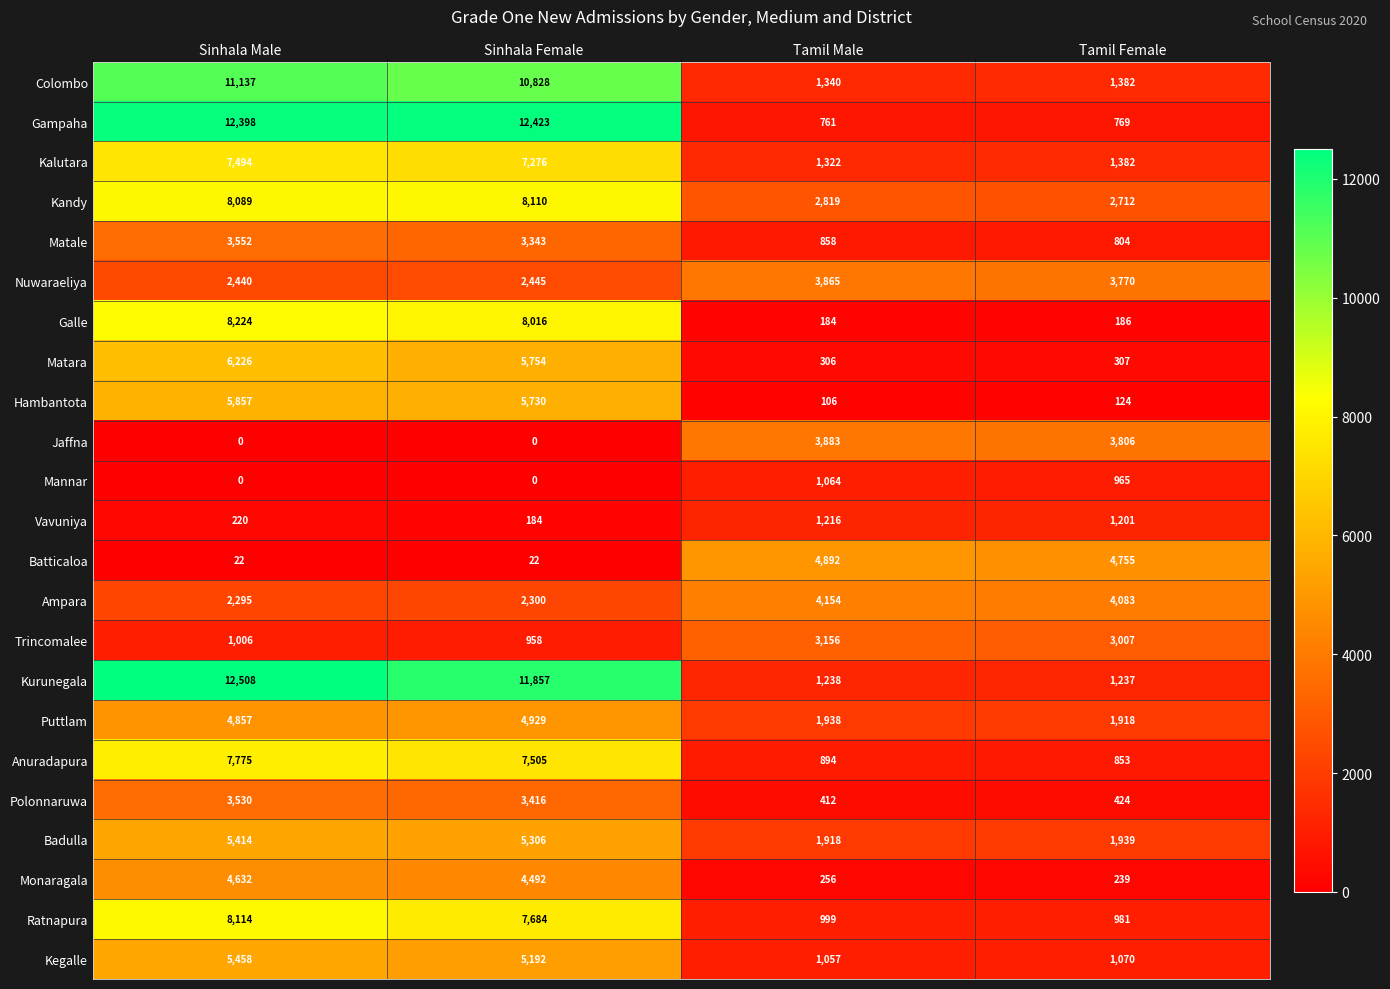

The Batticaloa series shows 8111 at Tamil Male. True or false?

False